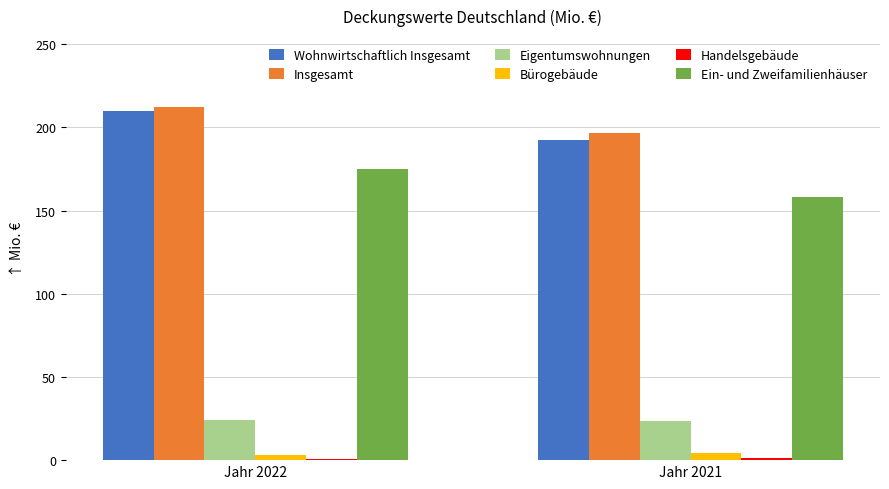

How many bars are there in total?

12